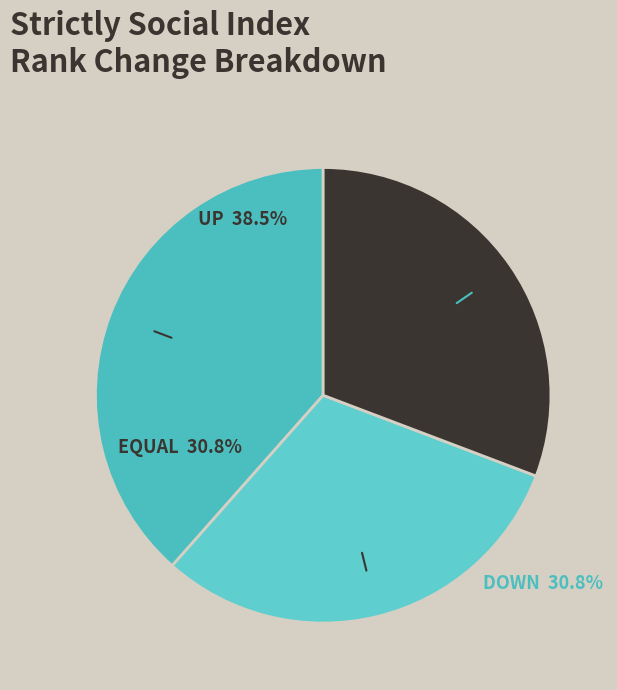

How many slices are in this pie chart?

3